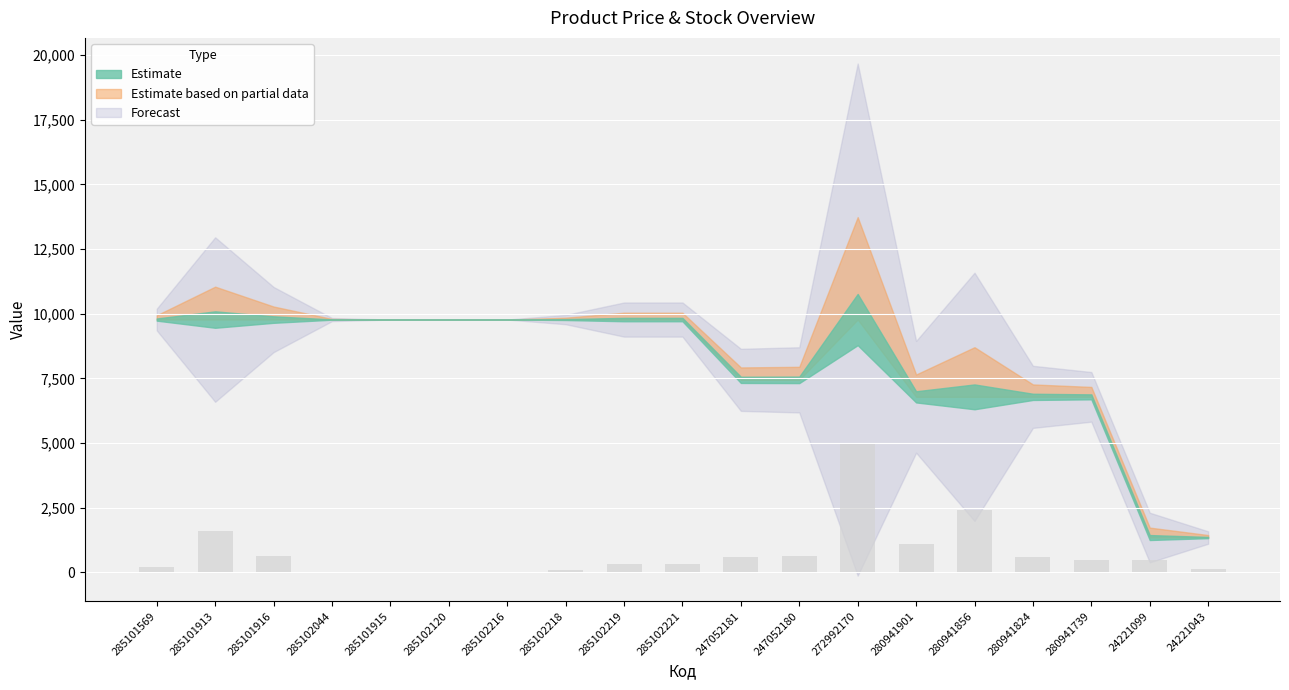

What is the greatest value displayed?

4950